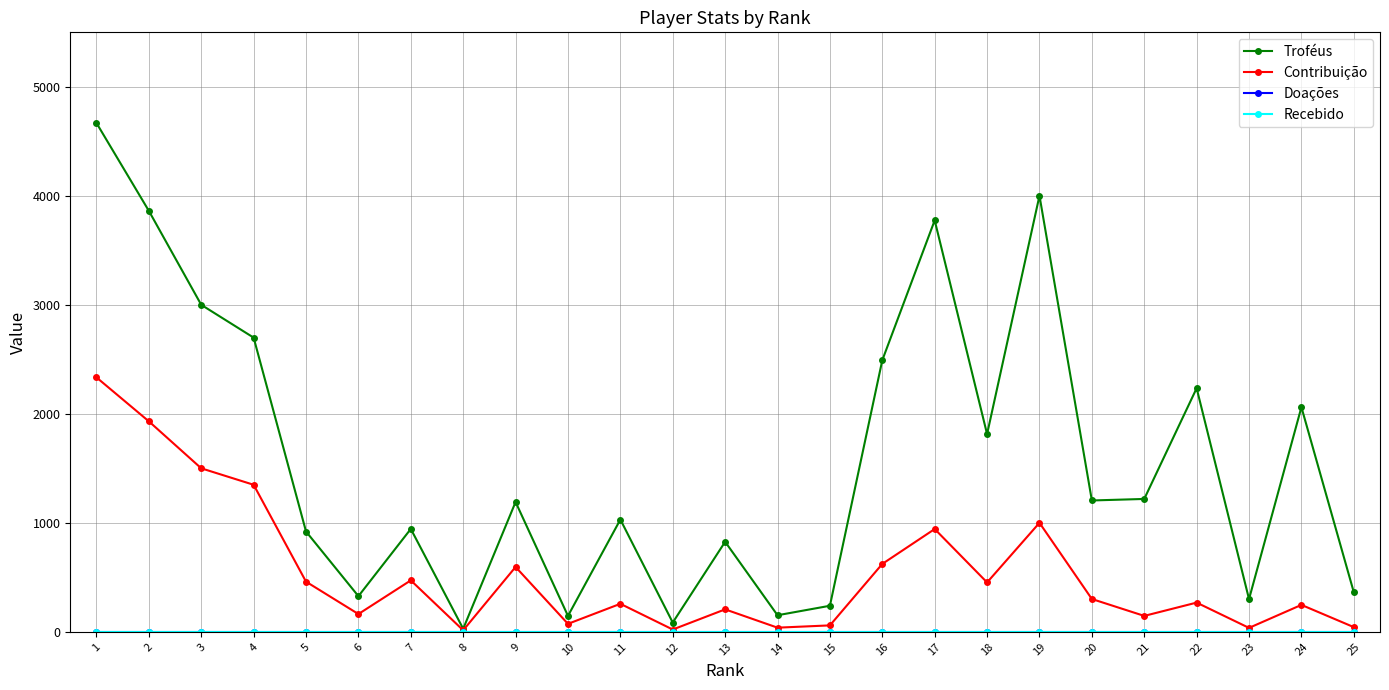

Which series has the largest total across all categories?

Troféus